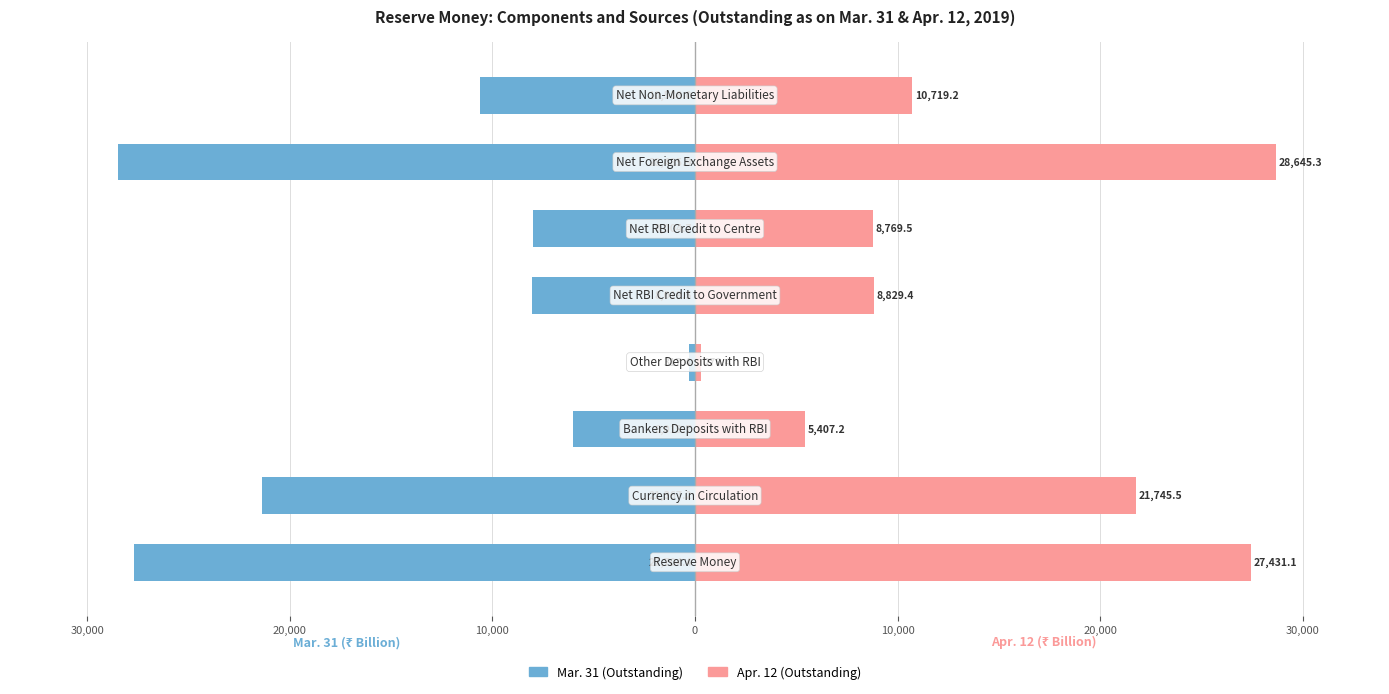

What is the difference between the highest and lowest values at 20,000?

11426.9